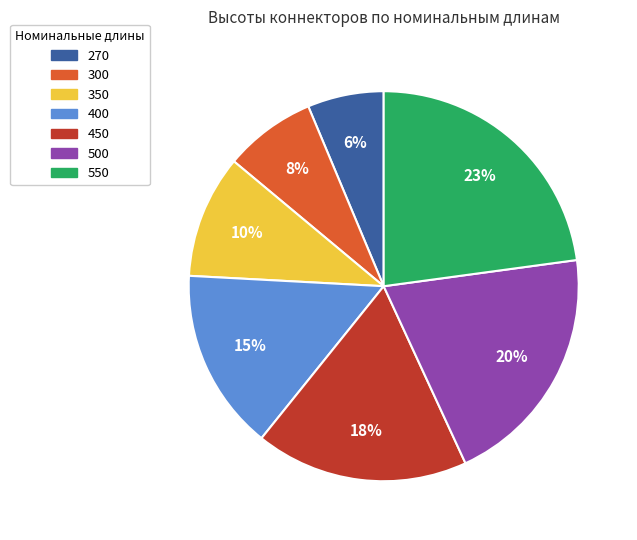

To the nearest percent, what is the average slice percentage?

14%